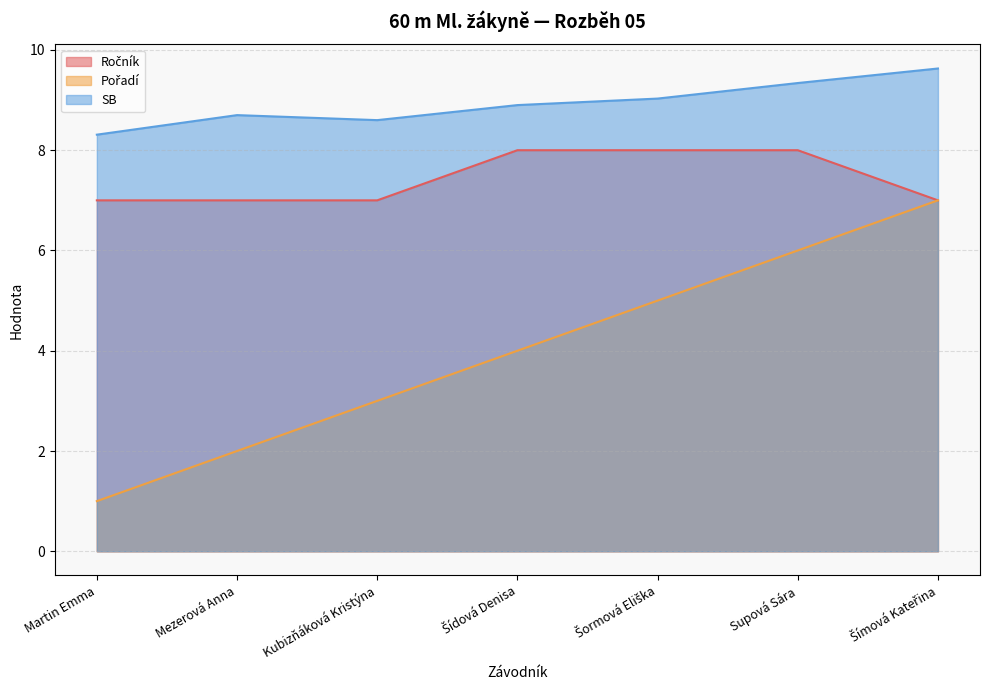

Is the value of SB at Šormová Eliška greater than the value of Pořadí at Šídová Denisa?

Yes